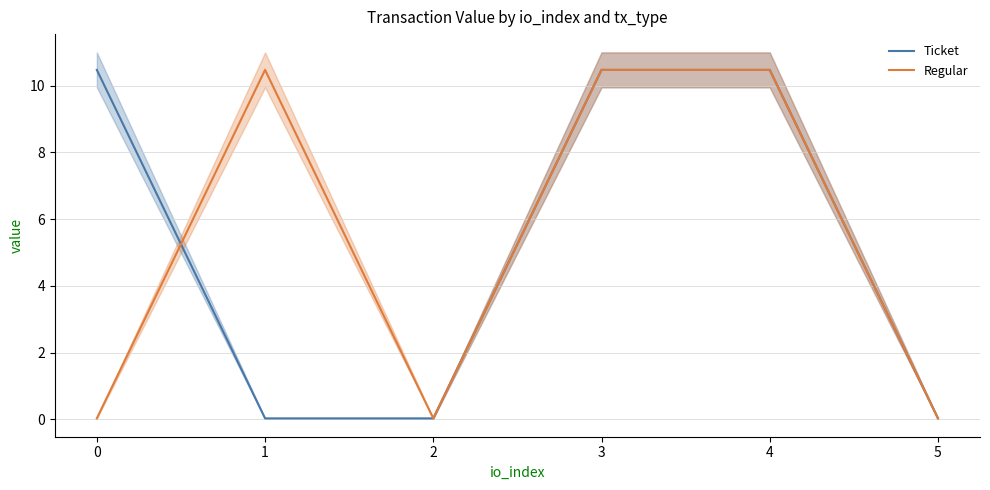

Reading right to left, transcribe all the data shown in this chart.

Ticket: 5=0.0	4=10.5	3=10.5	2=0.0	1=0.0	0=10.5
Regular: 5=0.0	4=10.5	3=10.5	2=0.0	1=10.5	0=0.0